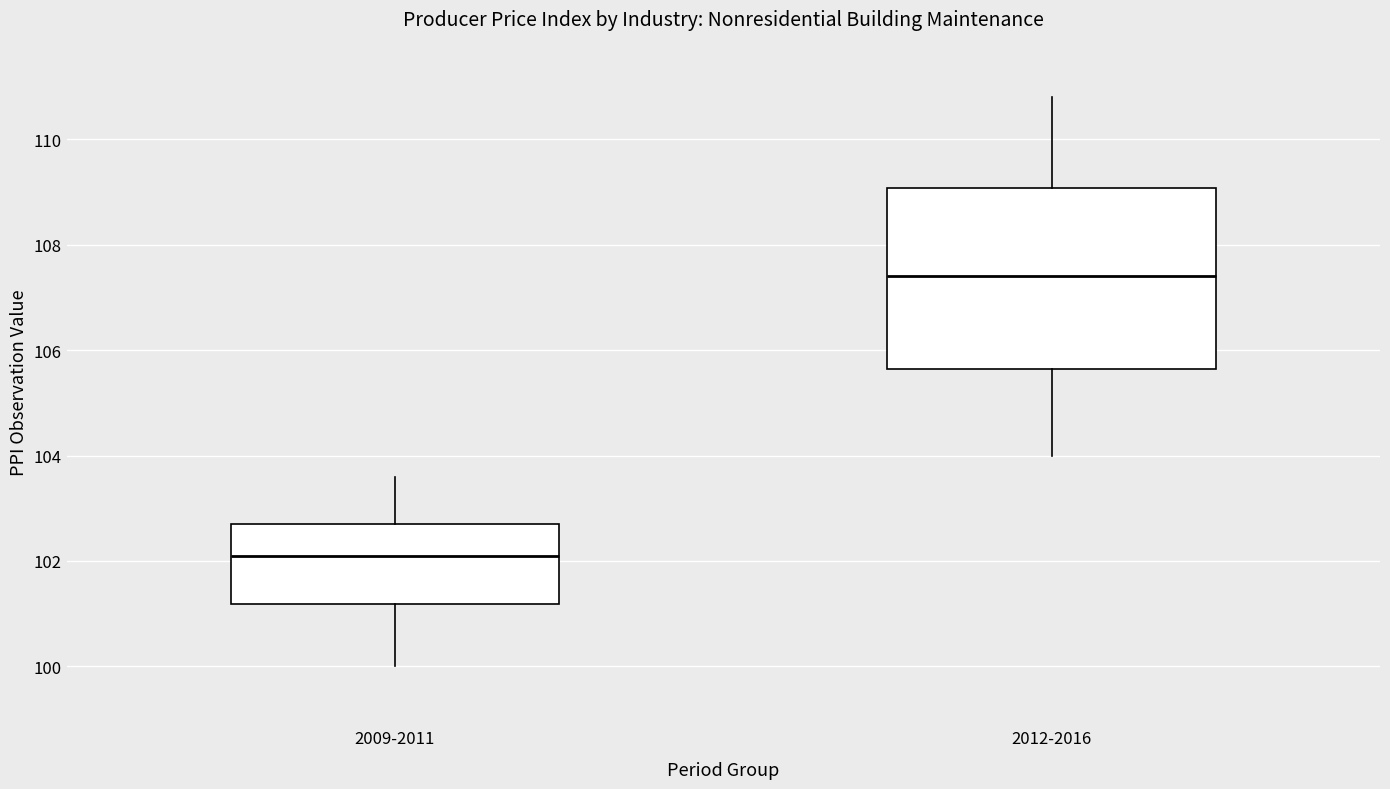

Where is the upper edge of the box for 2012-2016 on the y-axis? The values are not printed on the chart, so give them approximately, as read against the axis.

109.0